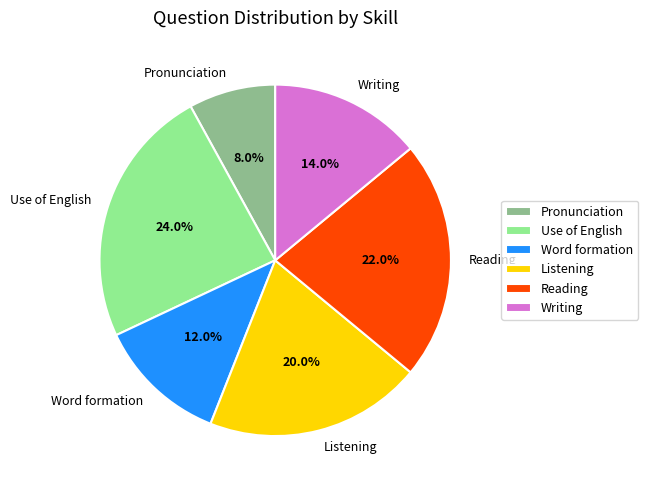

To the nearest percent, what portion does Reading represent?

22%